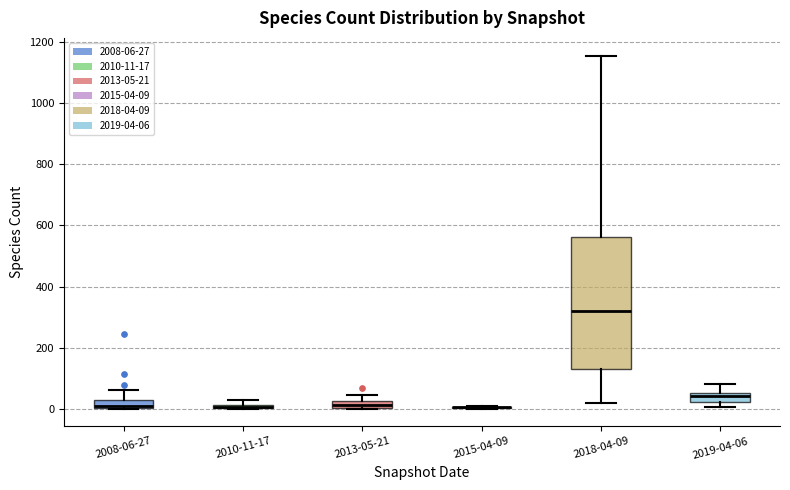

Comparing the boxes themselves (not the whiskers), which one is the tallest?

2018-04-09